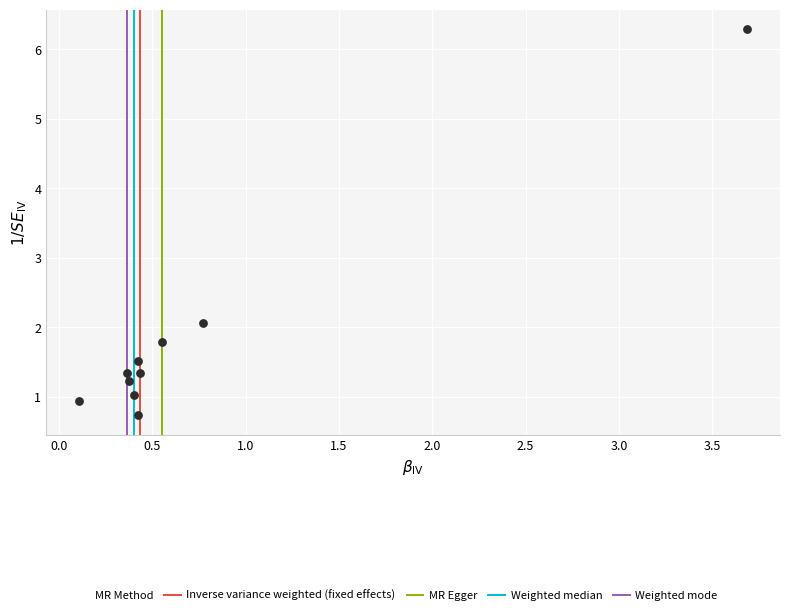

What is the range of X values (max minus min)?

3.6